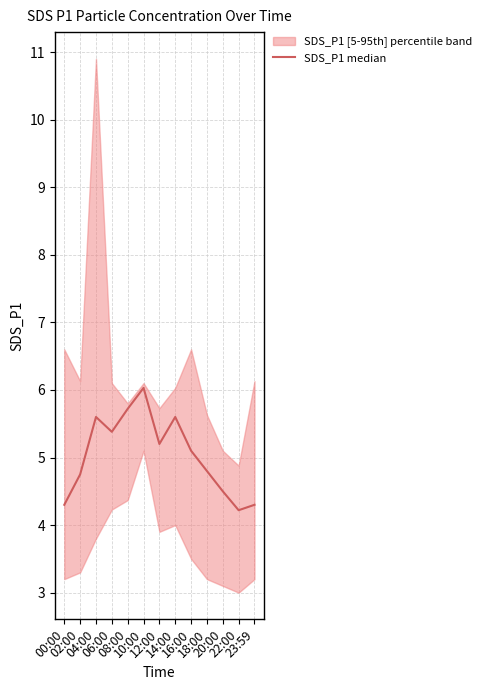

Reading right to left, extract all data points from this chart.

23:59=4.3	22:00=4.2	20:00=4.5	18:00=4.8	16:00=5.1	14:00=5.6	12:00=5.2	10:00=6.0	08:00=5.7	06:00=5.4	04:00=5.6	02:00=4.8	00:00=4.3